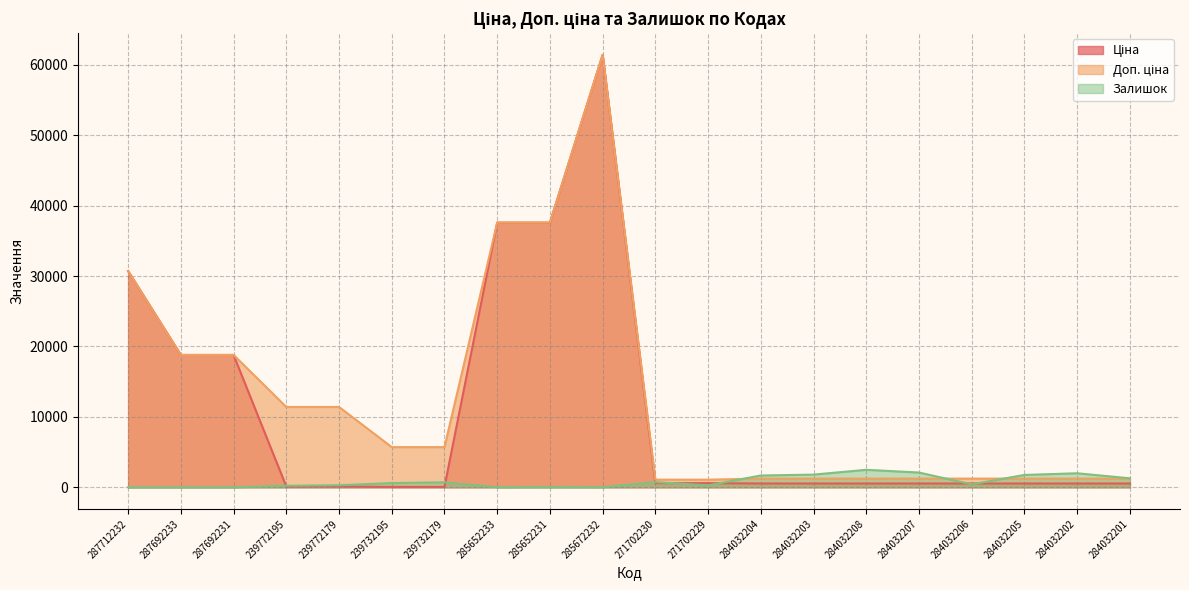

List the labels in order of Ціна value, largest first.

285672232, 285652233, 285652231, 287712232, 287692233, 287692231, 271702230, 271702229, 284032204, 284032203, 284032208, 284032207, 284032206, 284032205, 284032202, 284032201, 239772195, 239772179, 239732195, 239732179